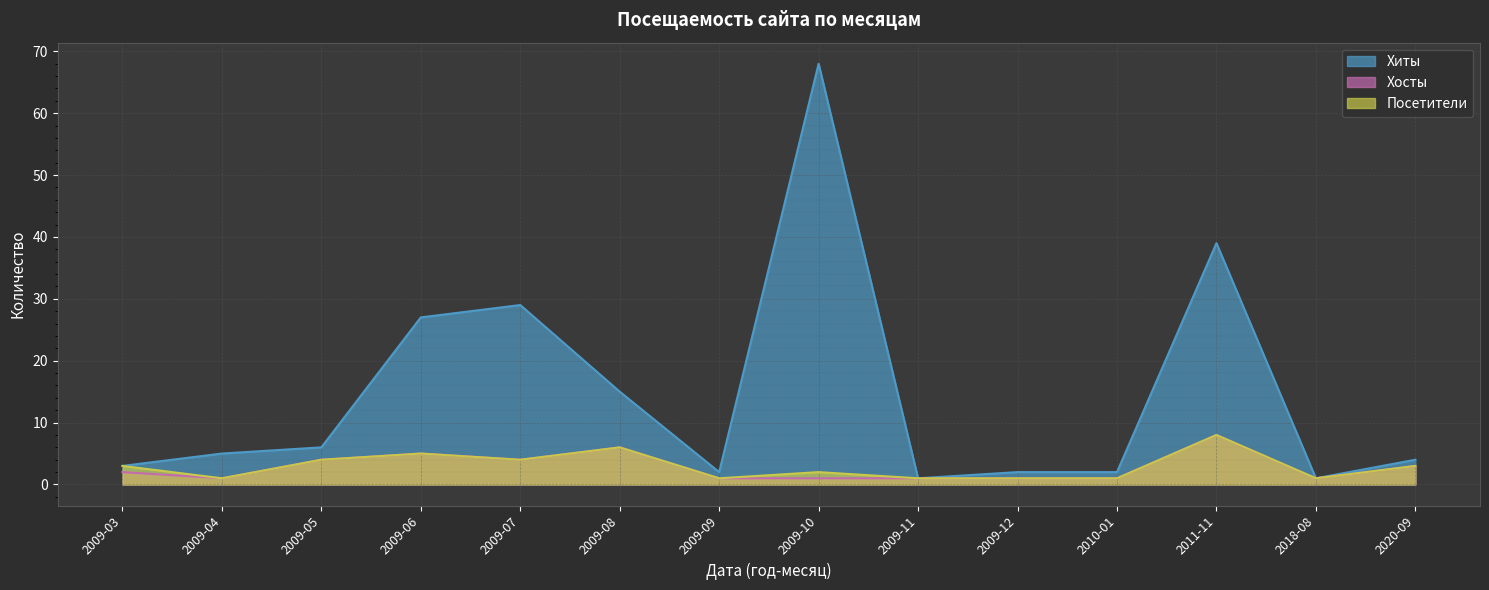

True or false: Хиты and Хосты intersect in this chart.

False